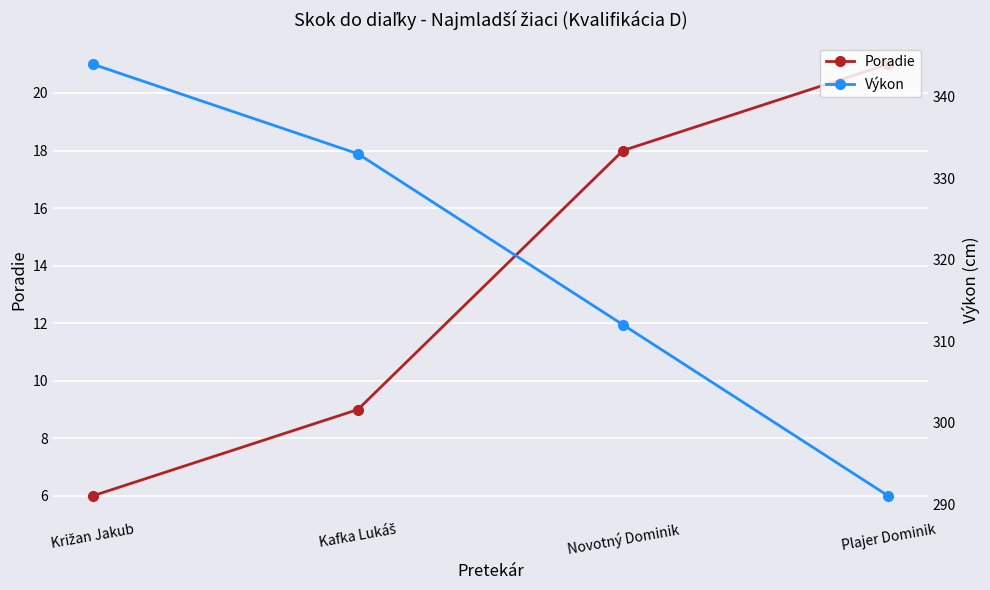

The Výkon series shows 333 at Kafka Lukáš. True or false?

True